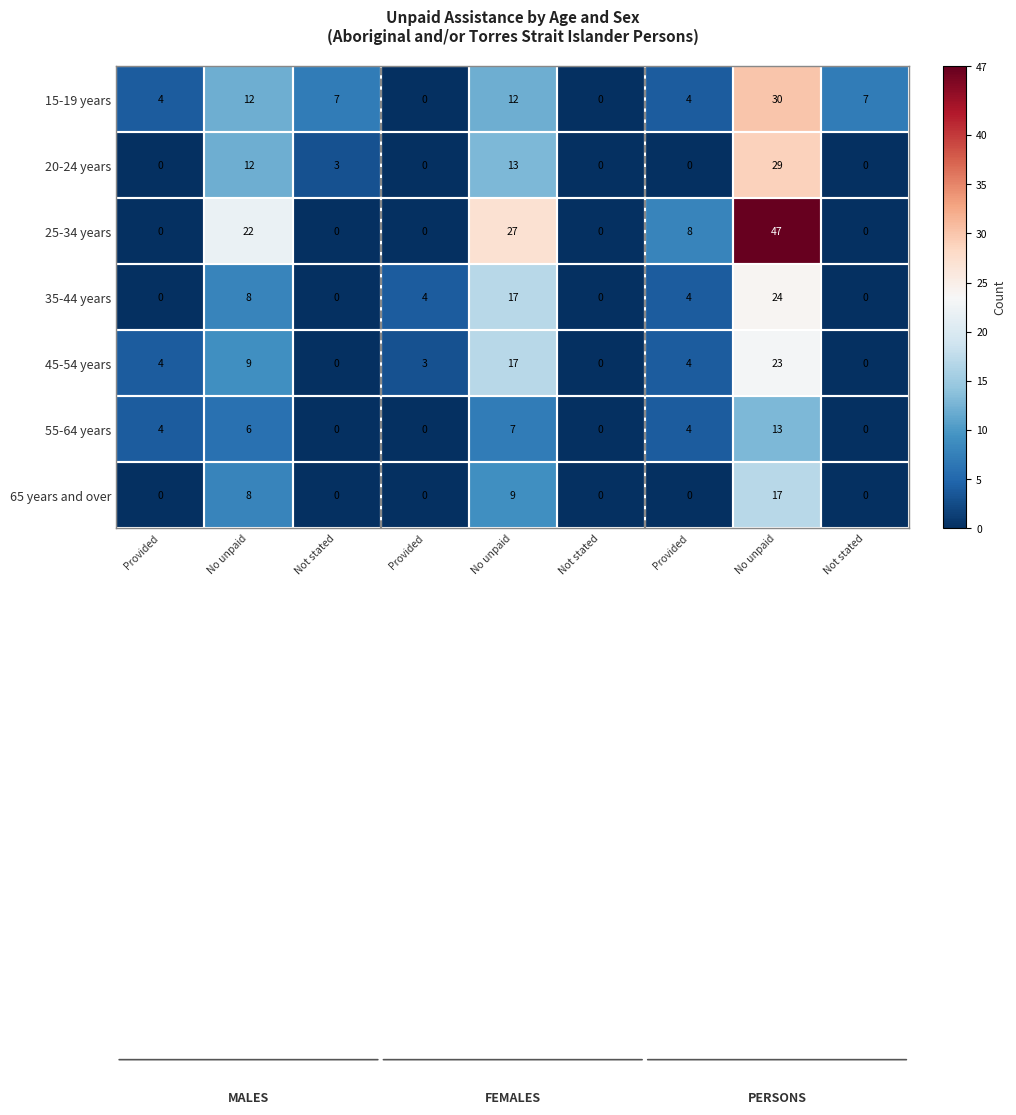

How many values in the 20-24 years series exceed 0?

4